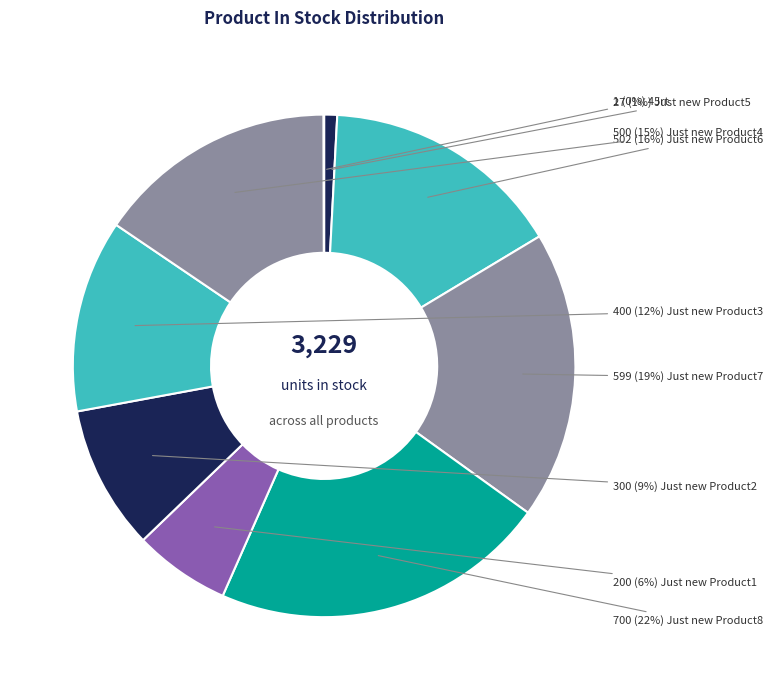

To the nearest percent, what is the average slice percentage?

11%